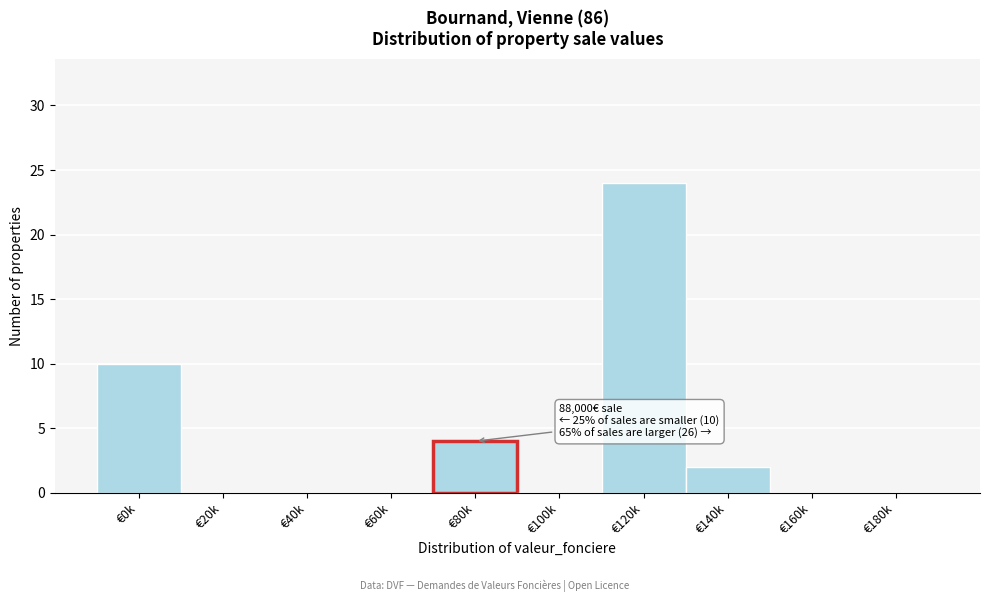

Reading left to right, list all the values displayed in this chart.

€0k=10	€20k=0	€40k=0	€60k=0	€80k=4	€100k=0	€120k=24	€140k=2	€160k=0	€180k=0